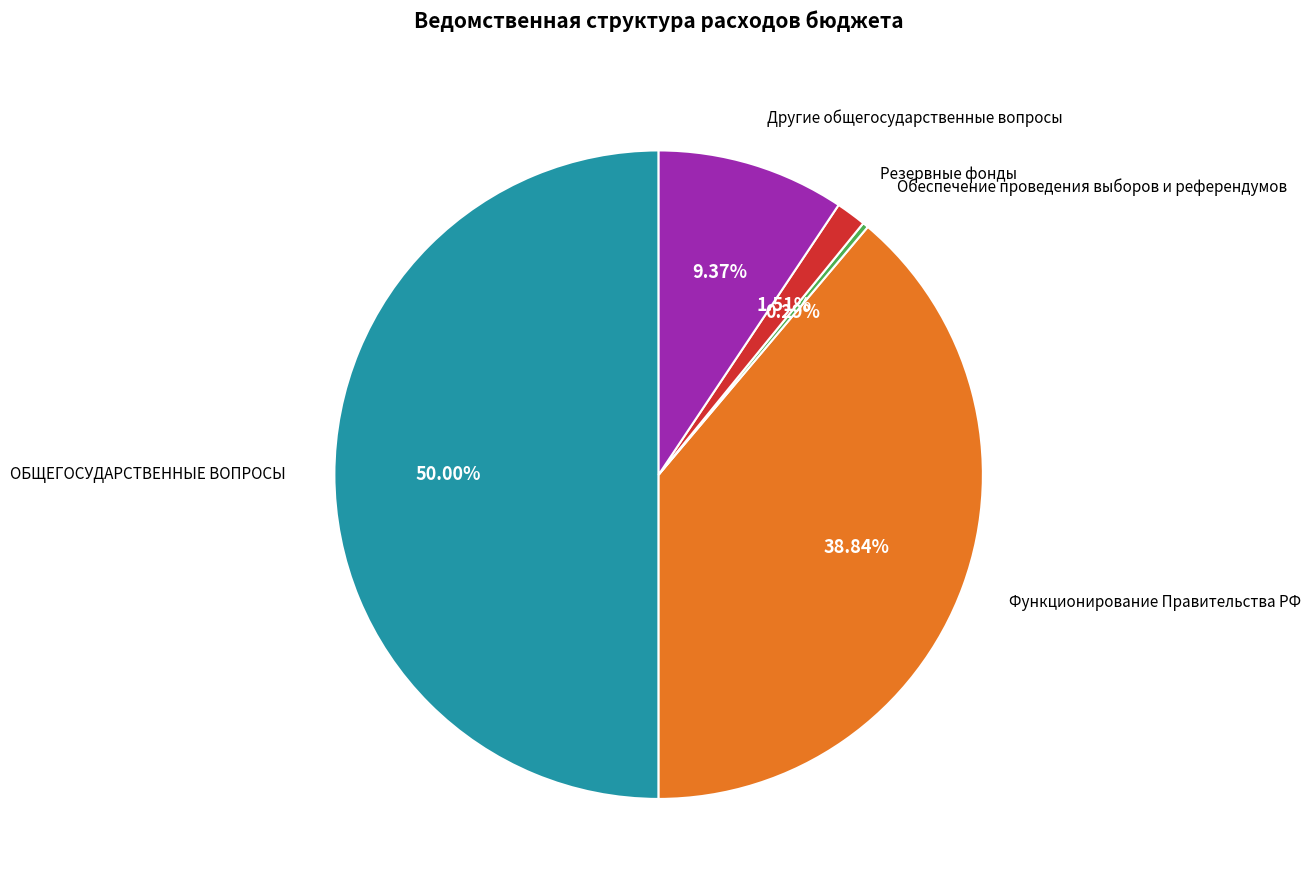

To the nearest percent, what is the difference between the largest and smallest slice percentages?

50%